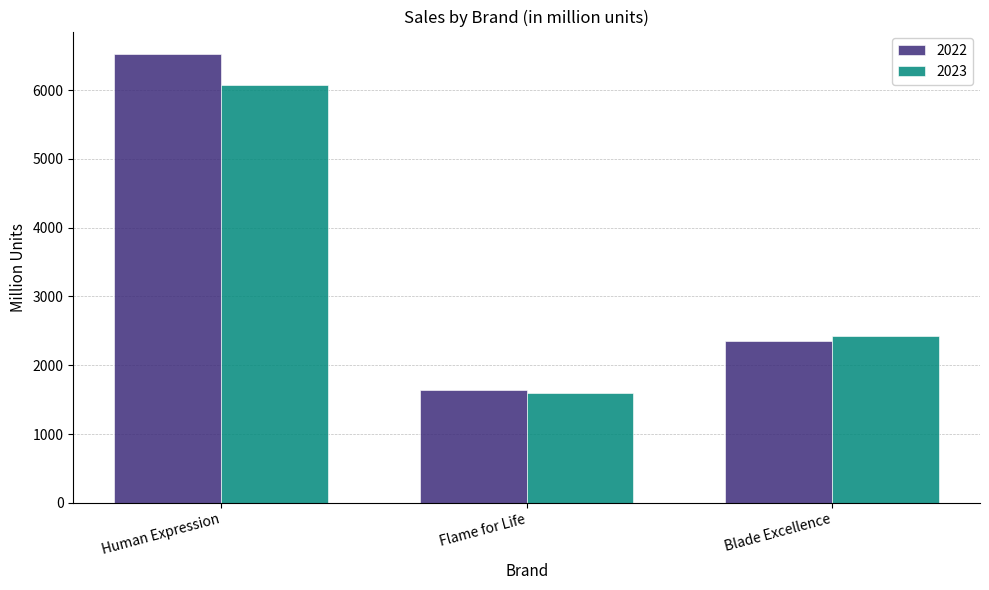

Count the 2023 values in the range 1603 to 6073.

3